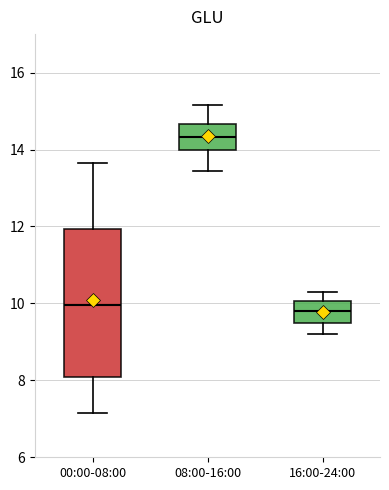

Which box is the tallest, from its lower edge to its upper edge?

00:00-08:00